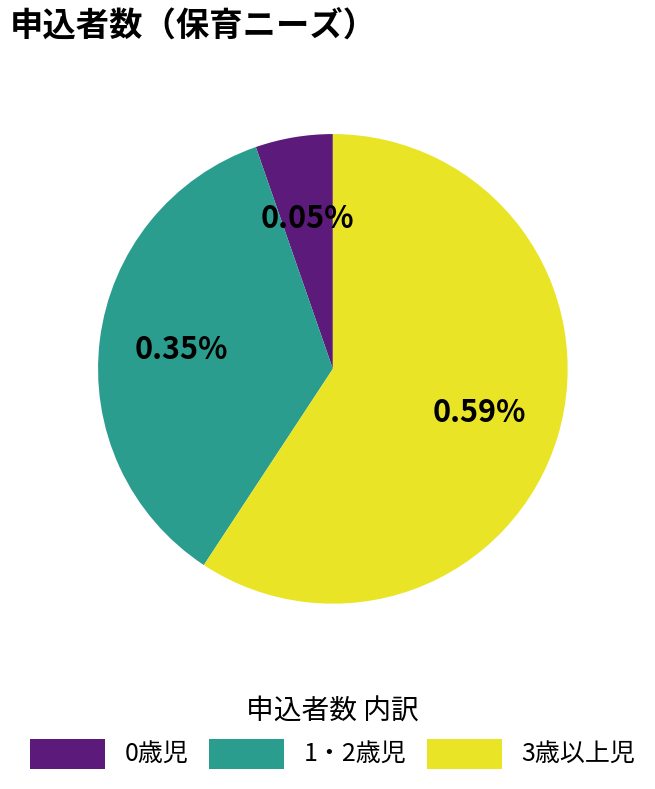

What percentage is the 1・2歳児 slice, to the nearest percent?

35%